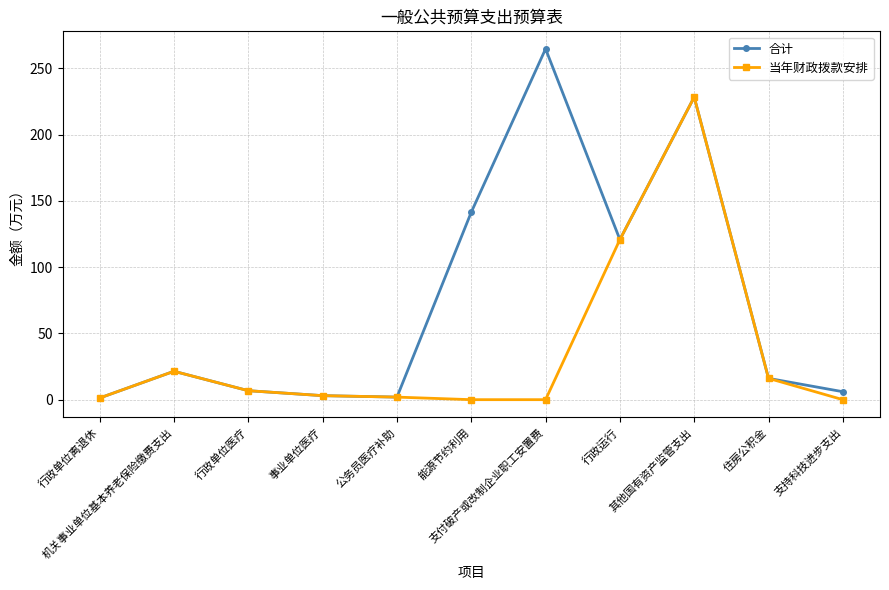

True or false: 合计 has more than 1 points higher than both neighbors.

True